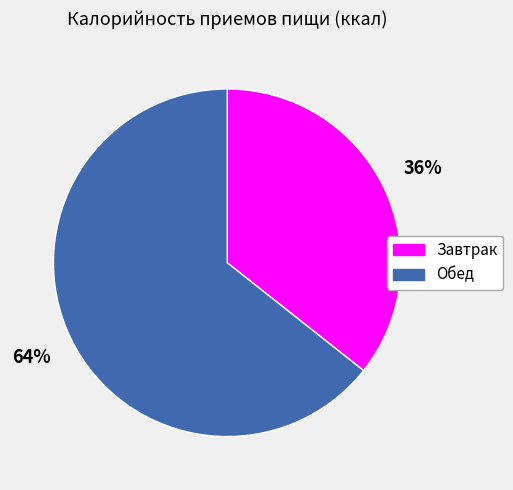

Between Завтрак and Обед, which is larger?

Обед